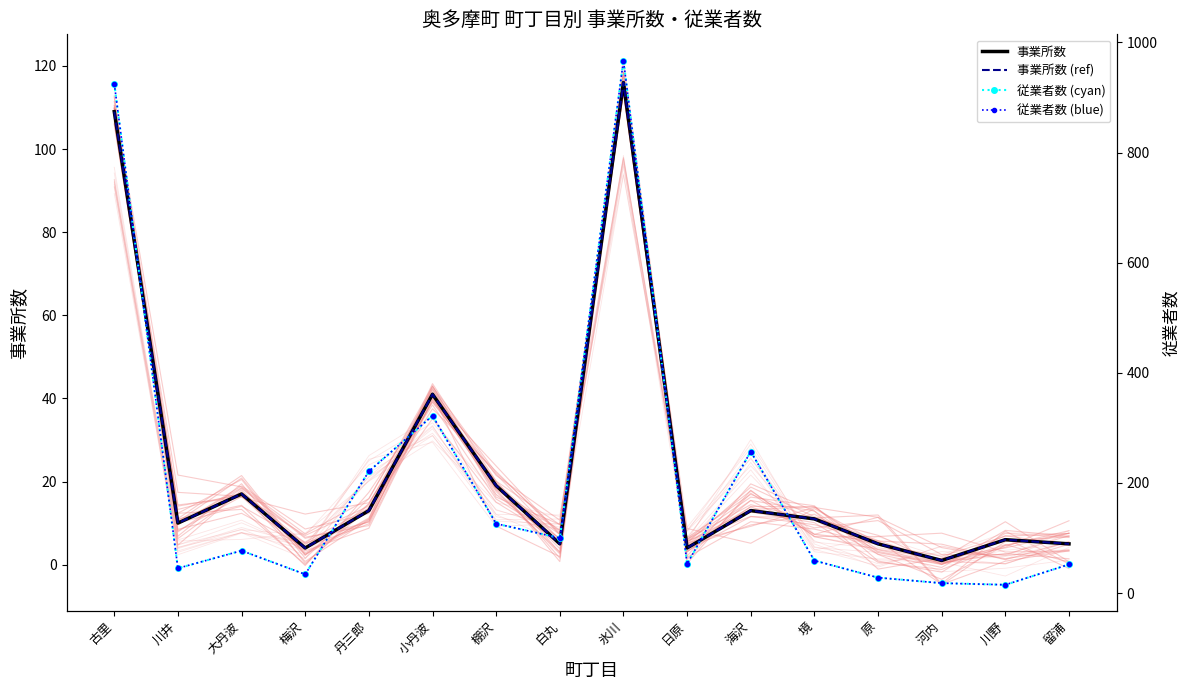

What is the total value across all series at 大丹波?

188